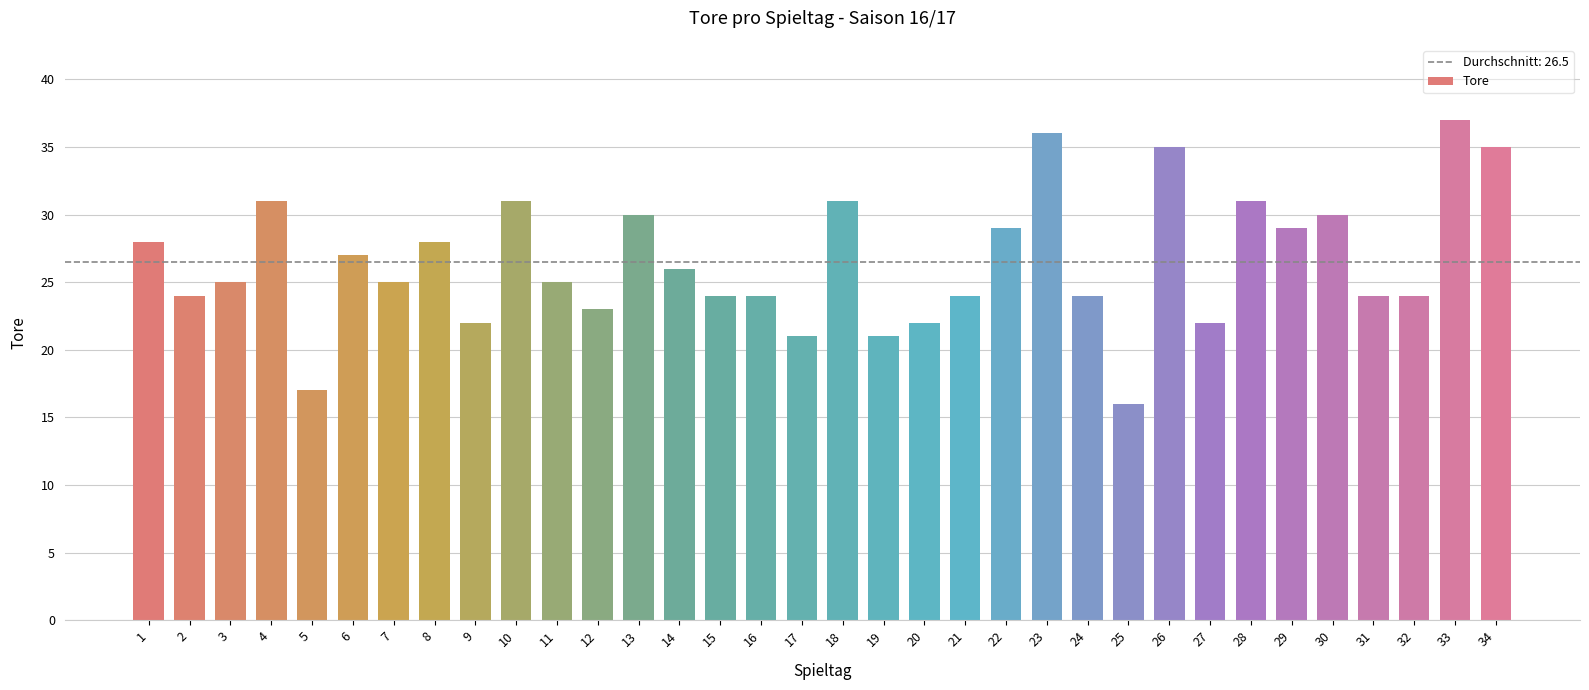

Where does the data first go above 25?

1